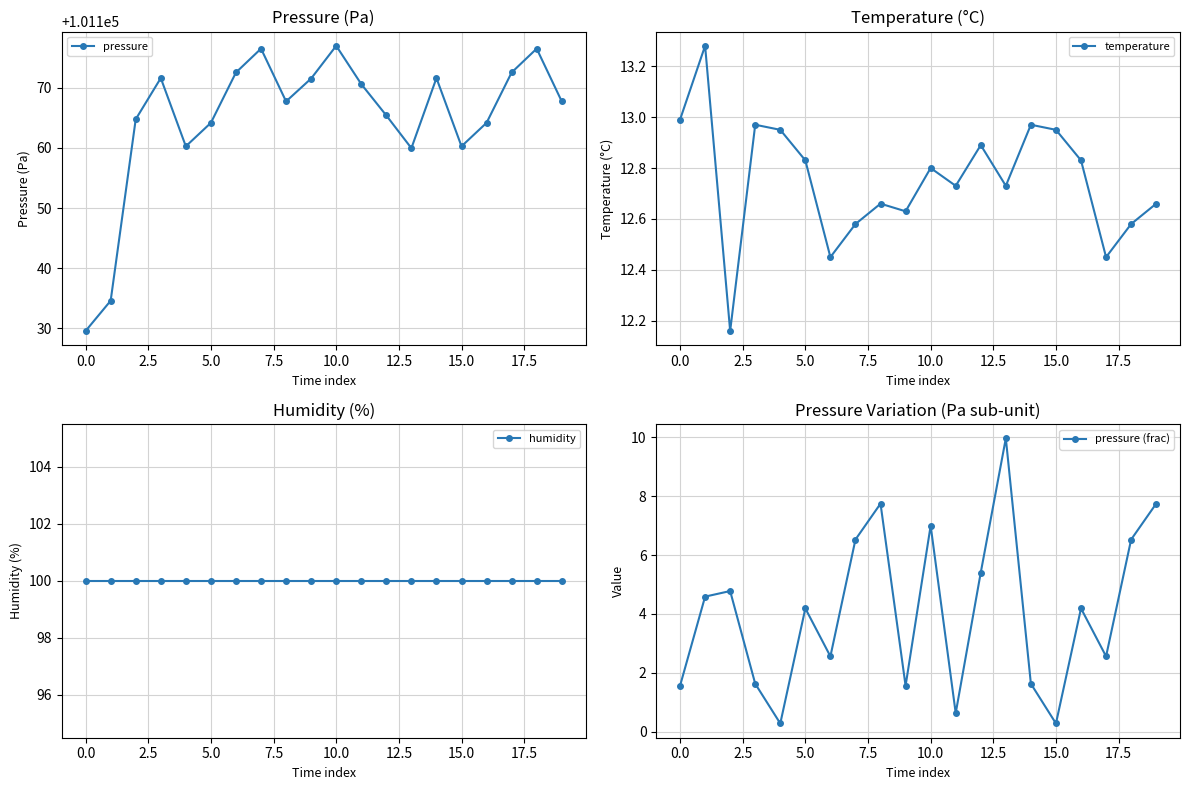

The pressure series shows 165201.9 at 10.0. True or false?

False